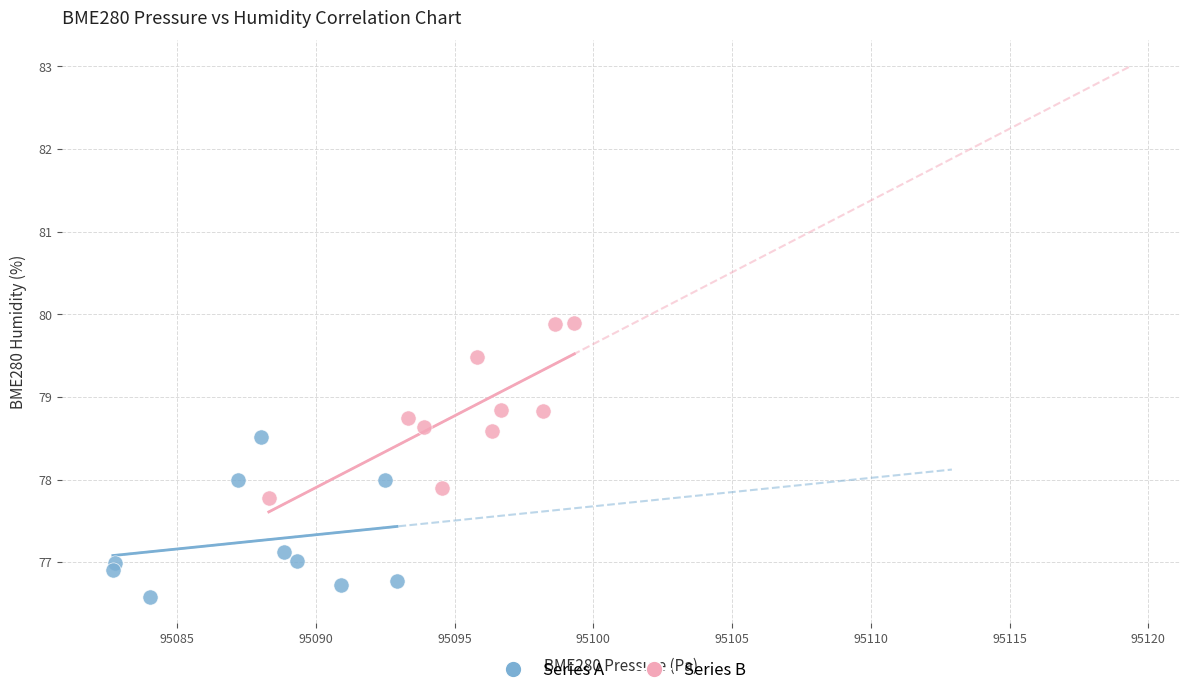

Which series reaches the minimum Y coordinate?

Series A